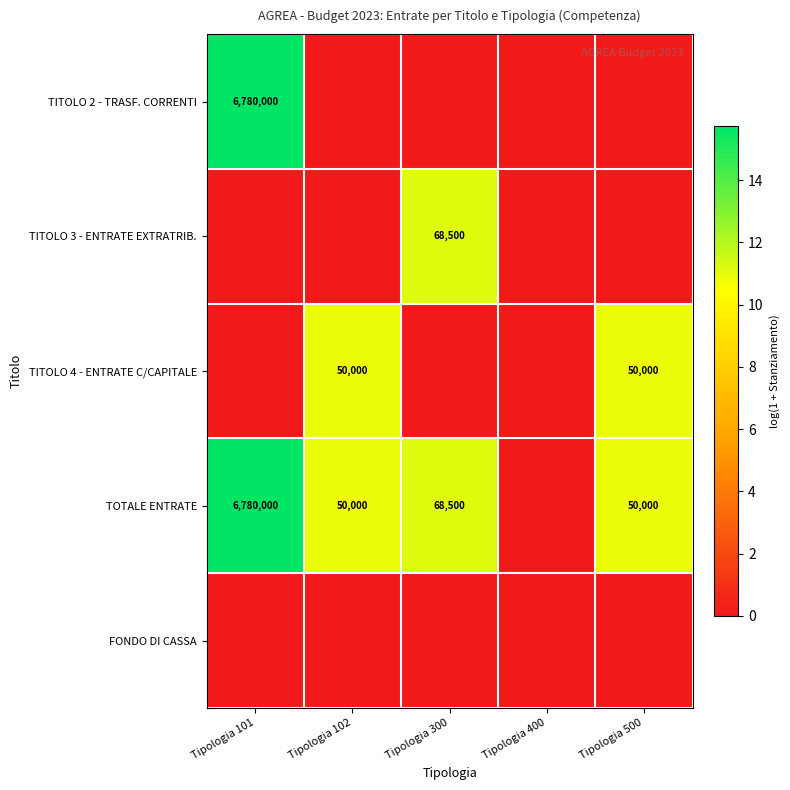

What is the spread (max minus min) of values at Tipologia 102?

10.8